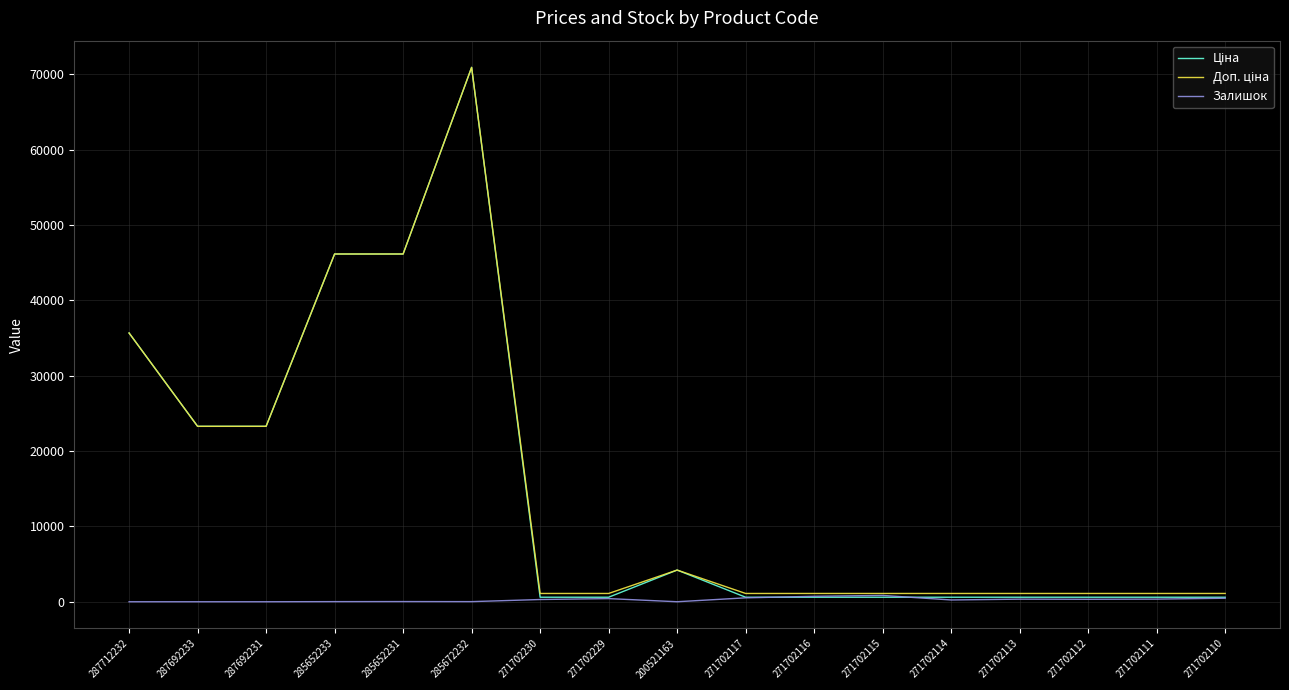

What is the total value across all series at 271702115?

2538.9